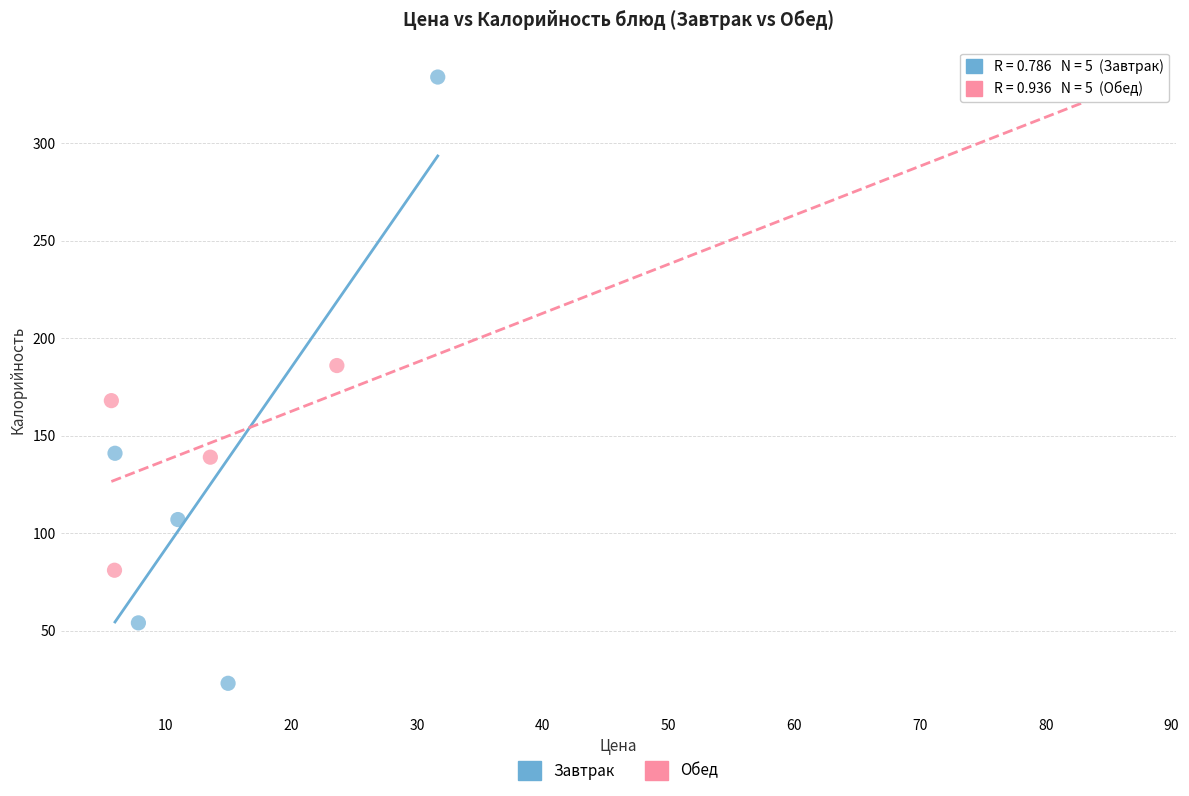

What are all the series names shown in the legend?

Завтрак, Обед